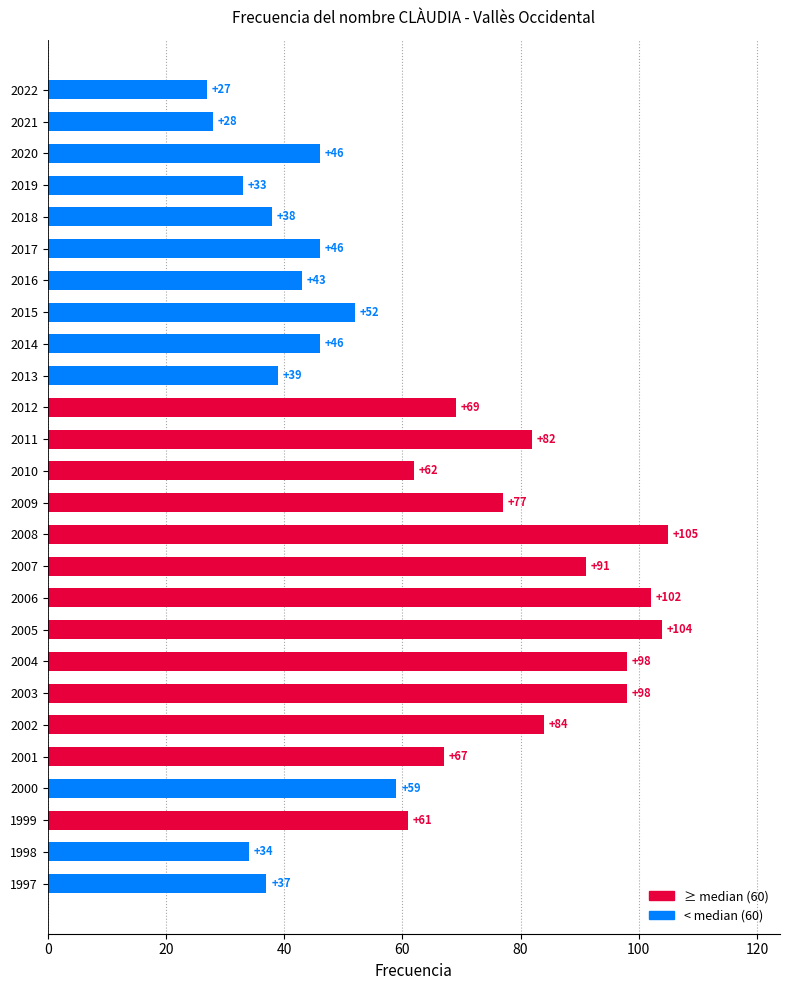

Approximately how many times larger is the value at 2011 compared to 2016?

1.9